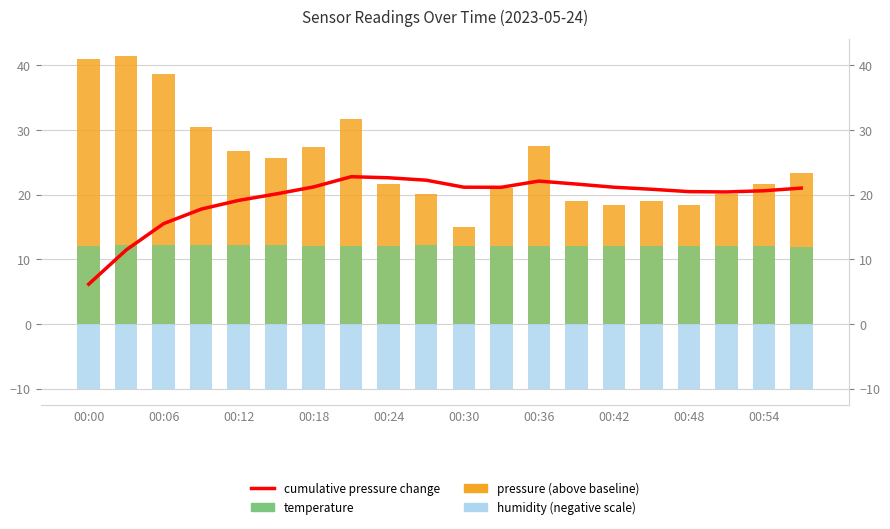

True or false: temperature has a value of 18.6 at 00:18.

False